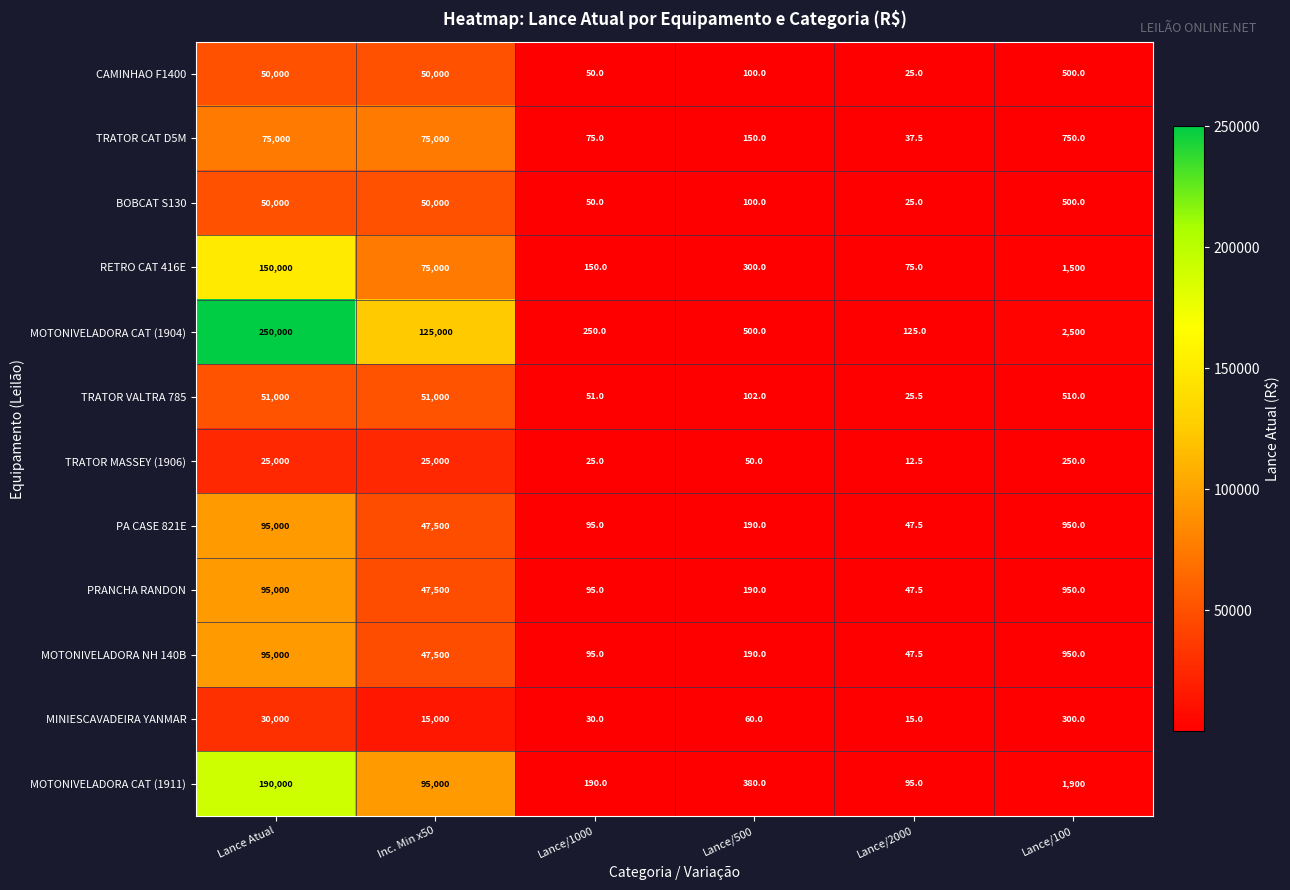

What is the total value across all series at Inc. Min x50?

703500.0